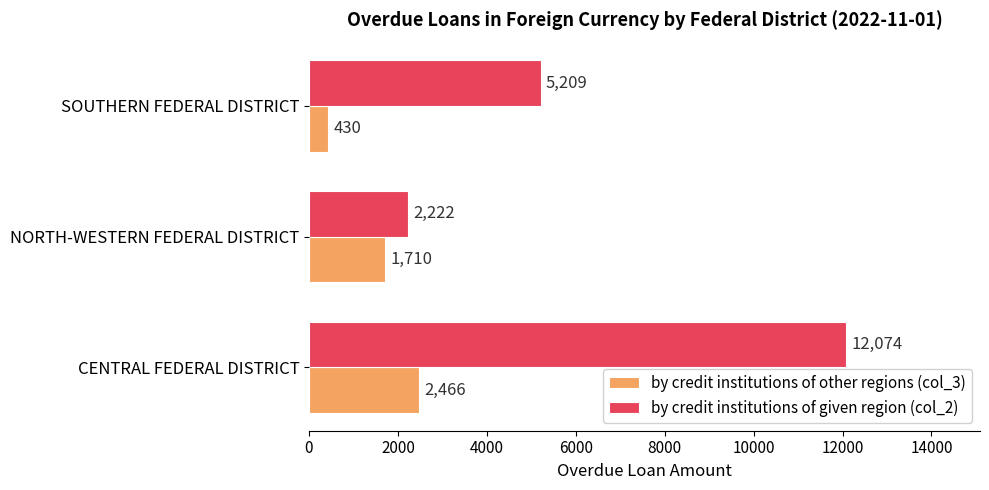

Where is by credit institutions of other regions (col_3) nearest to the value 1448?

NORTH-WESTERN FEDERAL DISTRICT